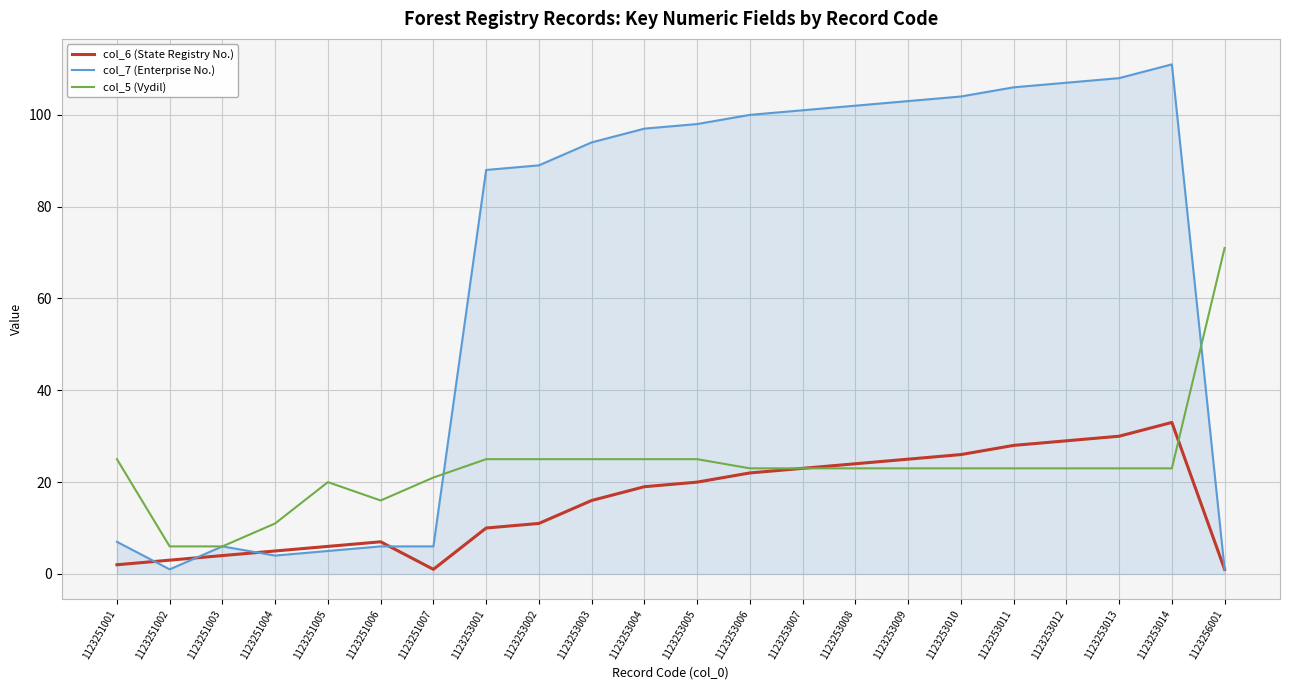

How many categories are shown in the chart?

22